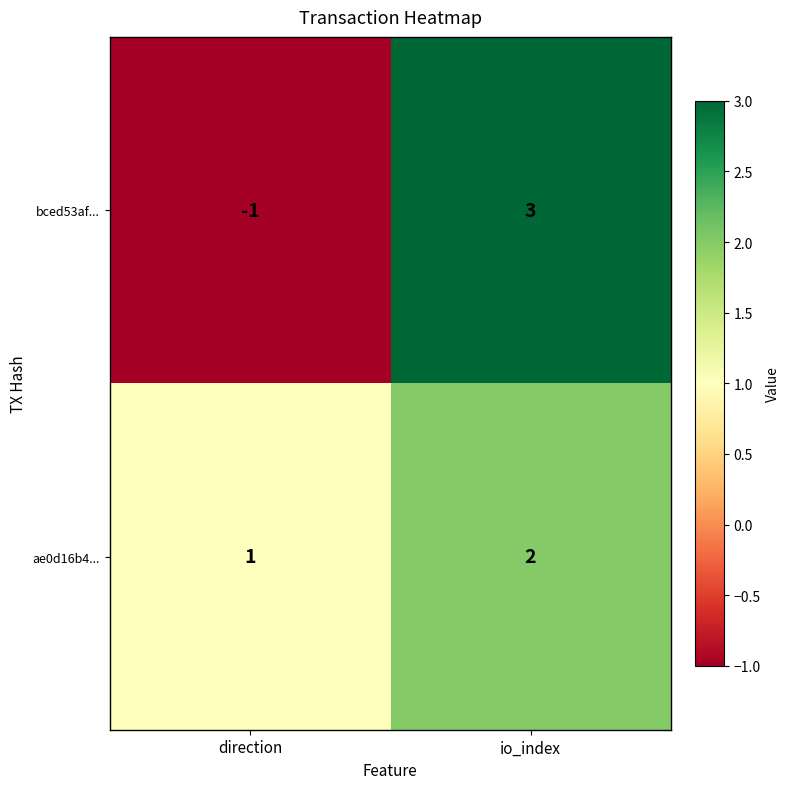

Is the value of bced53af... at io_index greater than the value of ae0d16b4... at io_index?

Yes